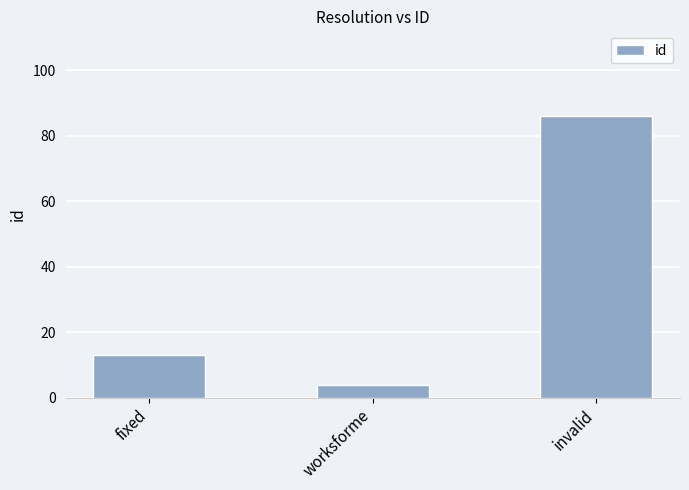

Reading left to right, extract all data points from this chart.

13	4	86